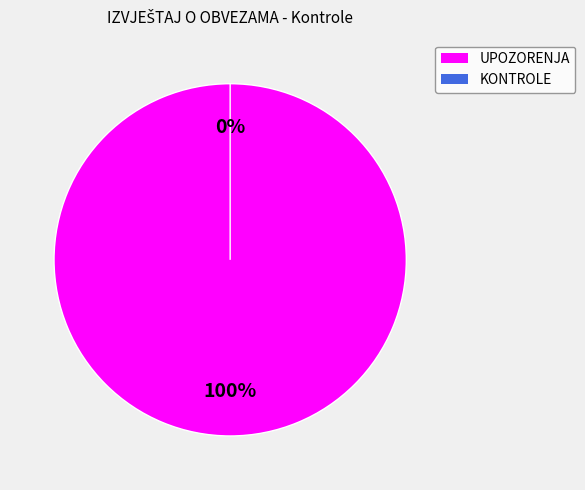

The KONTROLE slice represents 1% of the pie. True or false?

False